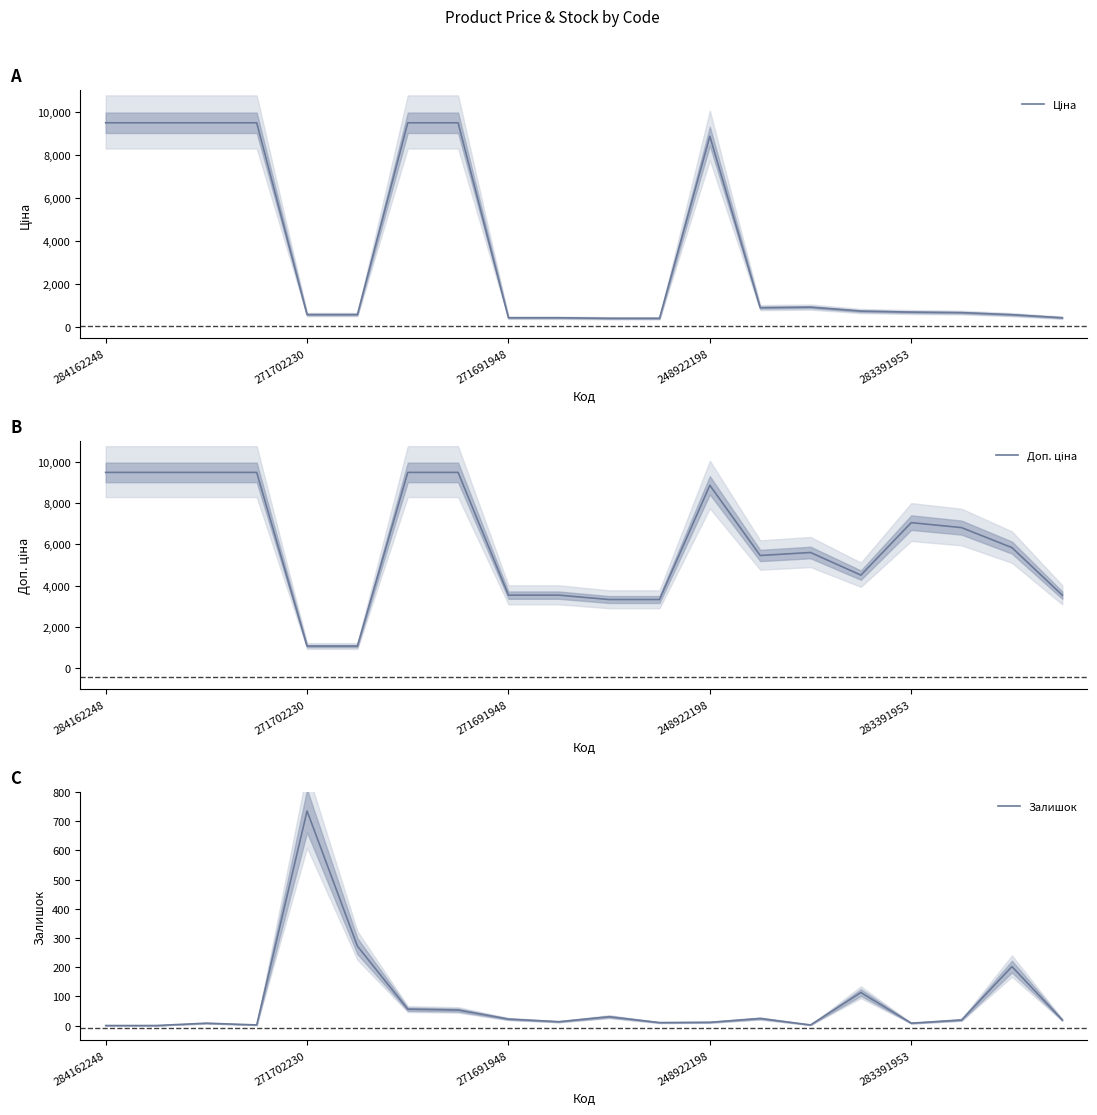

What is the maximum value for Ціна?

9480.1